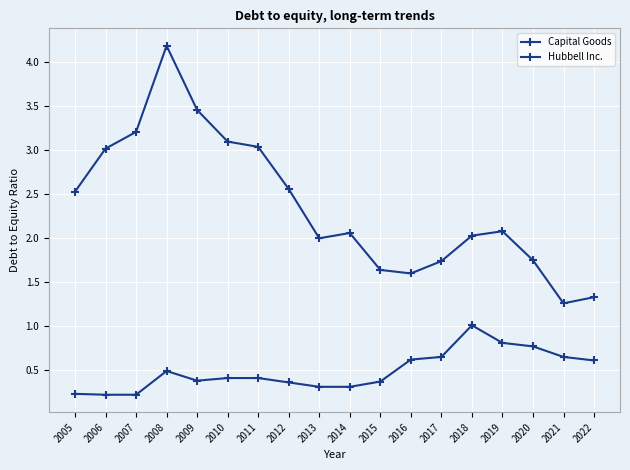

Count the number of data series in this chart.

2